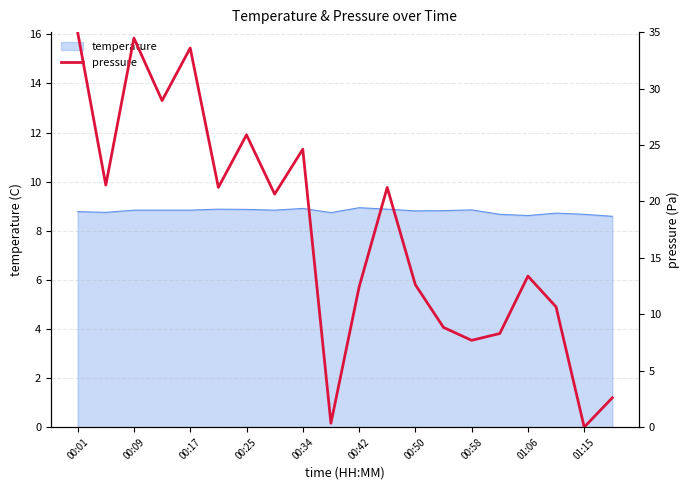

What is the lowest value of the temperature series?

8.6